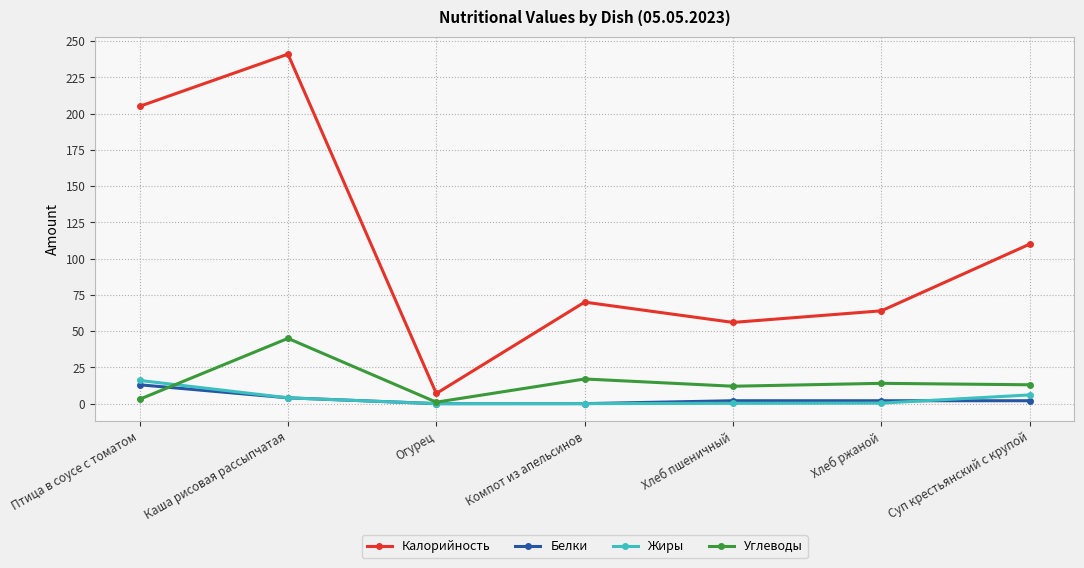

What is the label of the 6th point from the right?

Каша рисовая рассыпчатая